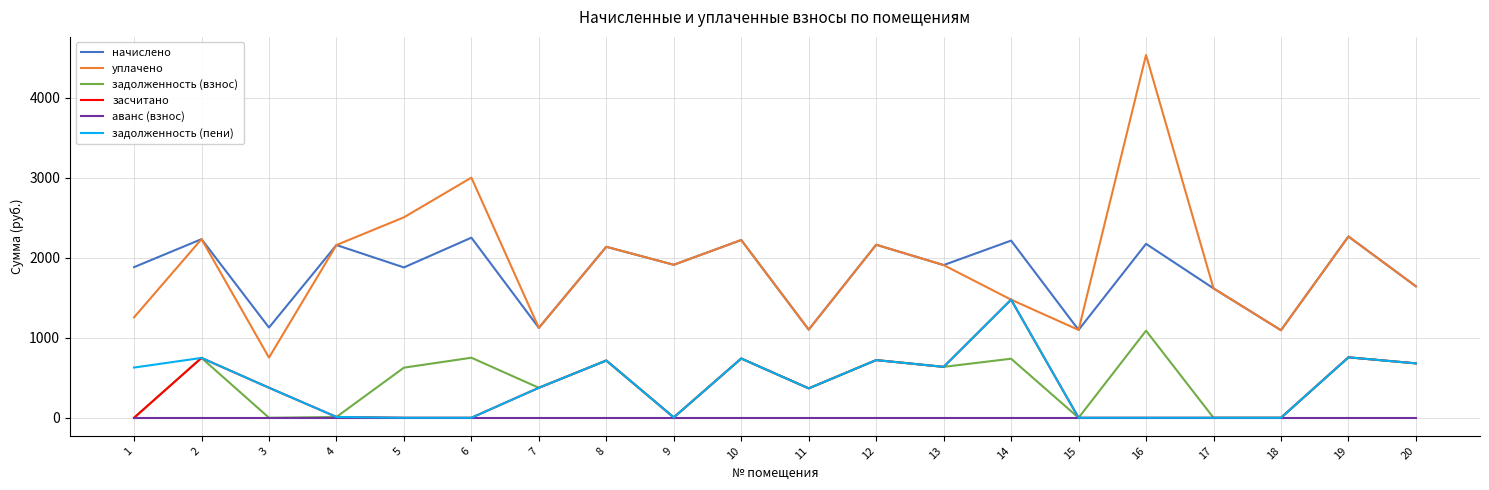

What is the spread (max minus min) of values at 12?

2164.3